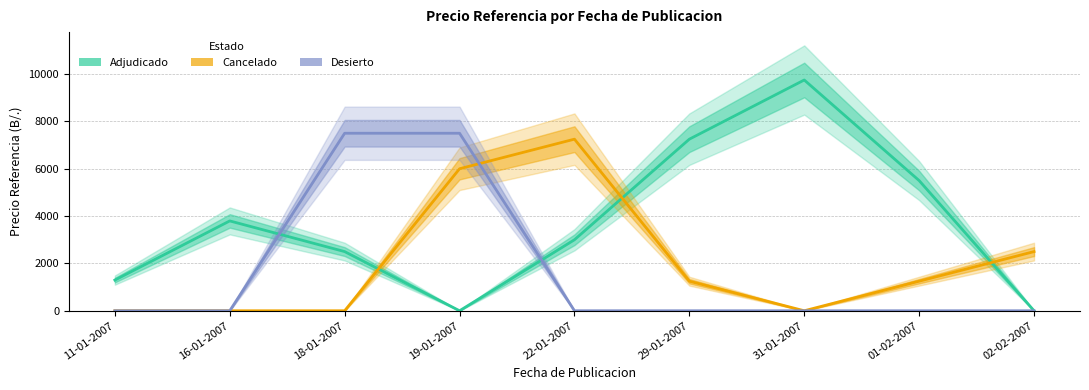

What is the sum of all Adjudicado values?

33092